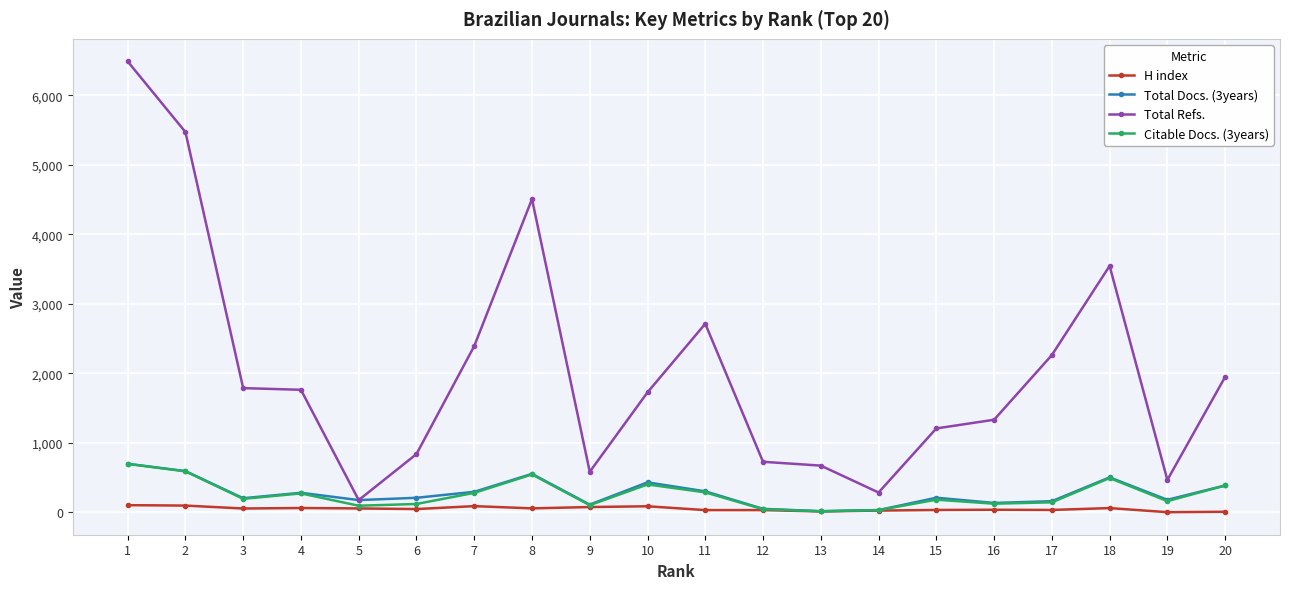

What is the maximum value for Total Refs.?

6489